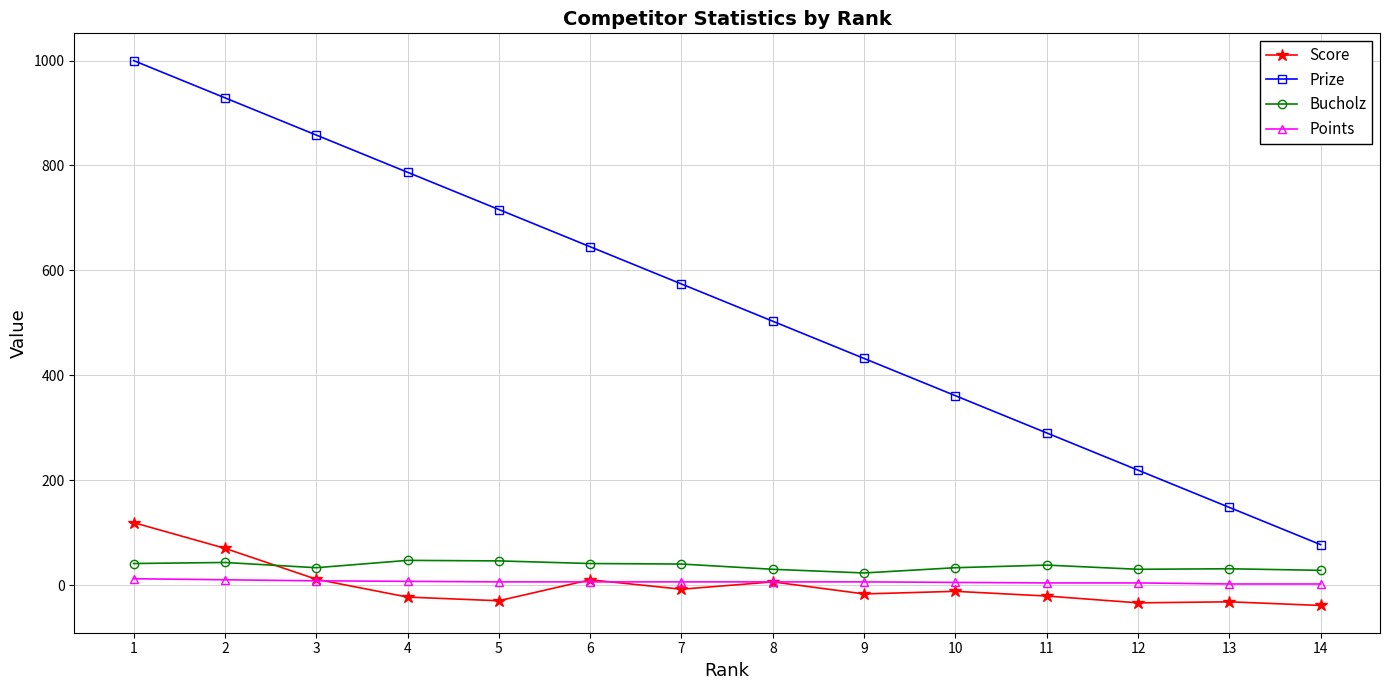

How many negative values does the Score series have?

9